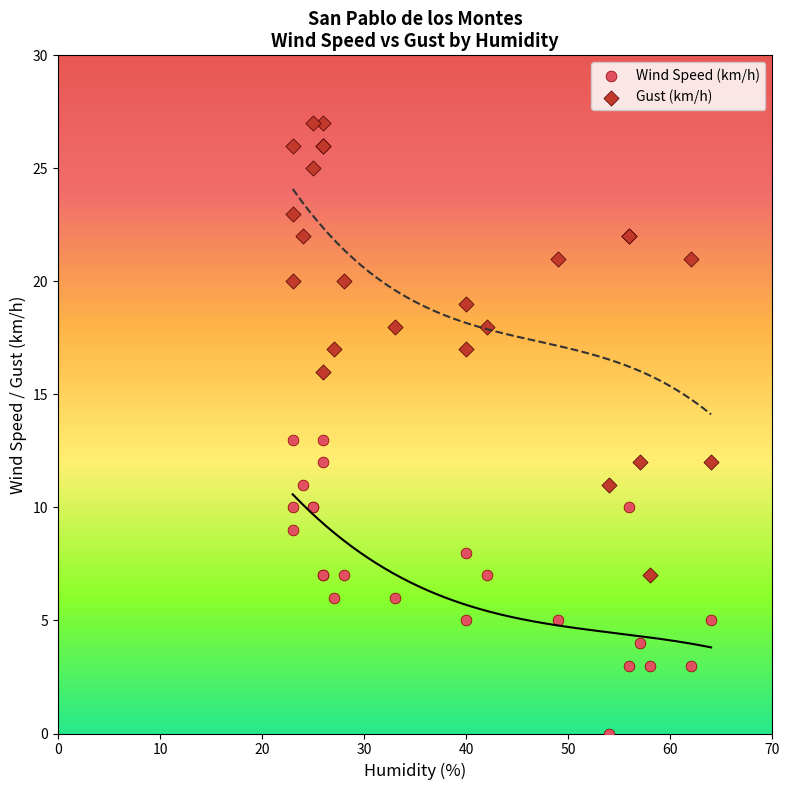

Which series reaches the minimum Y coordinate?

Wind Speed (km/h)